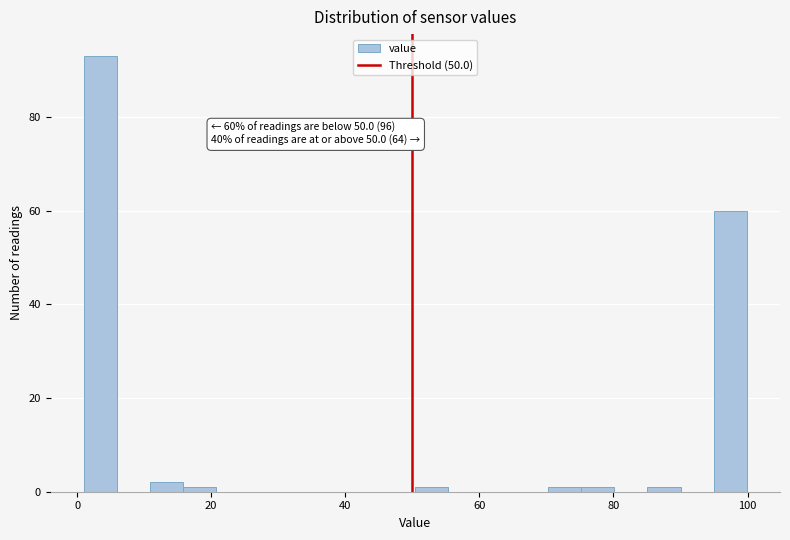

Read against the x-axis, roughly where is the centre of the tallest bar?

4